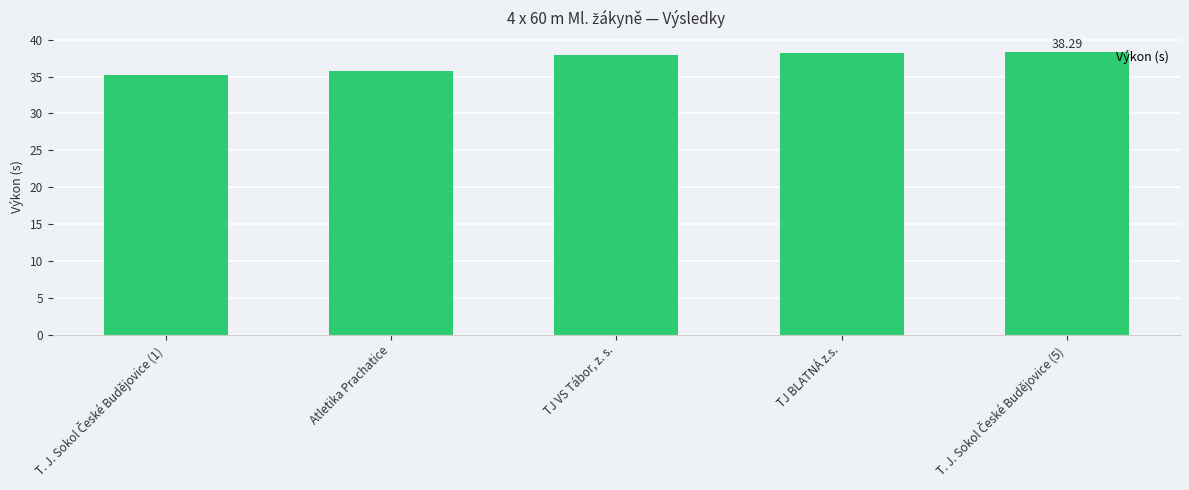

At which label does the data first exceed 37?

TJ VS Tábor, z. s.